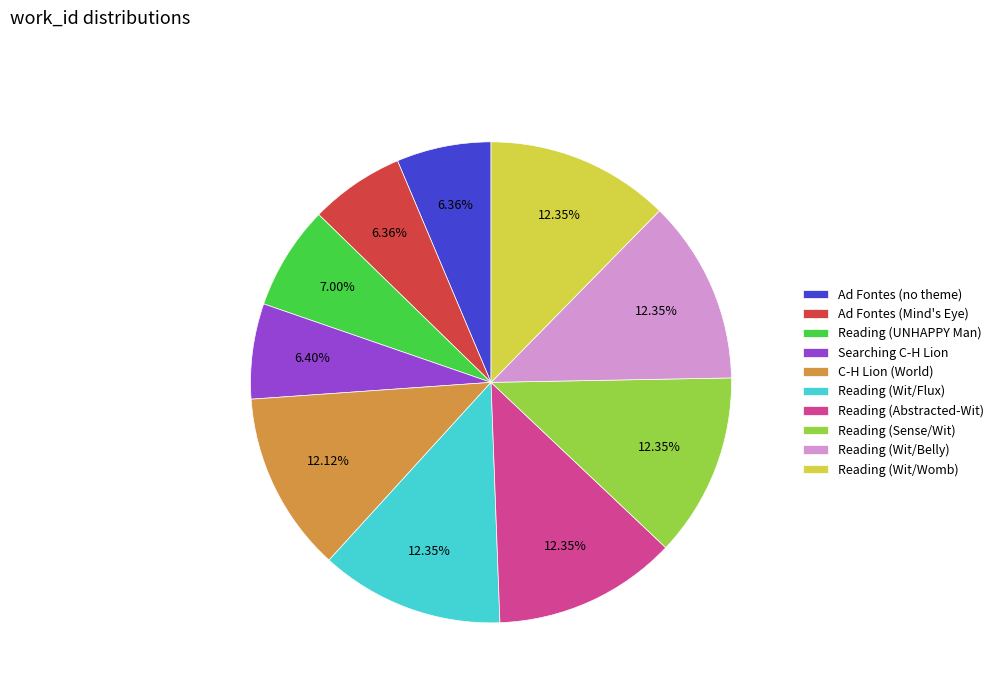

Count the number of slices in the pie.

10